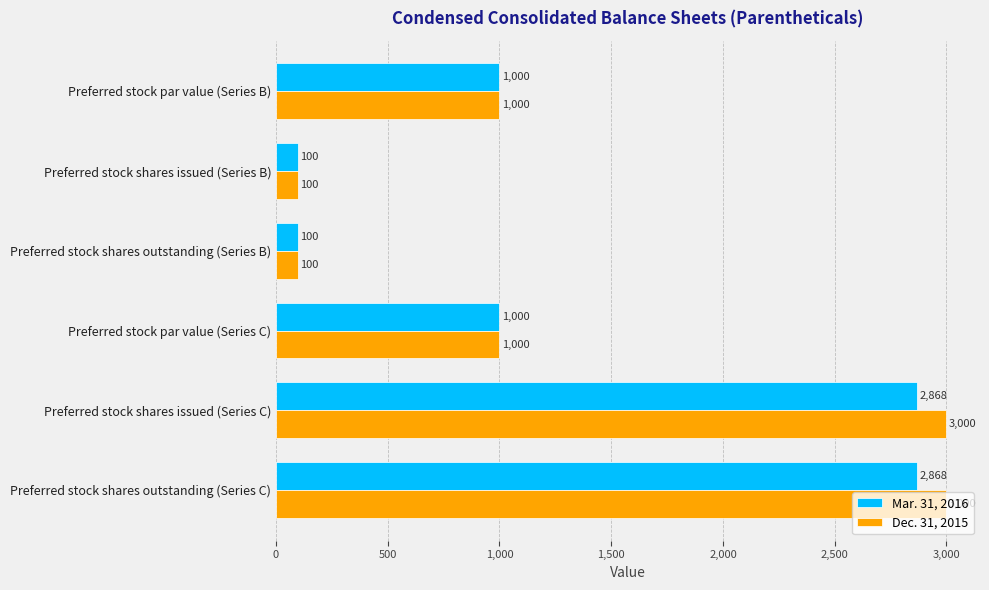

At how many categories does at least one series exceed 886?

4